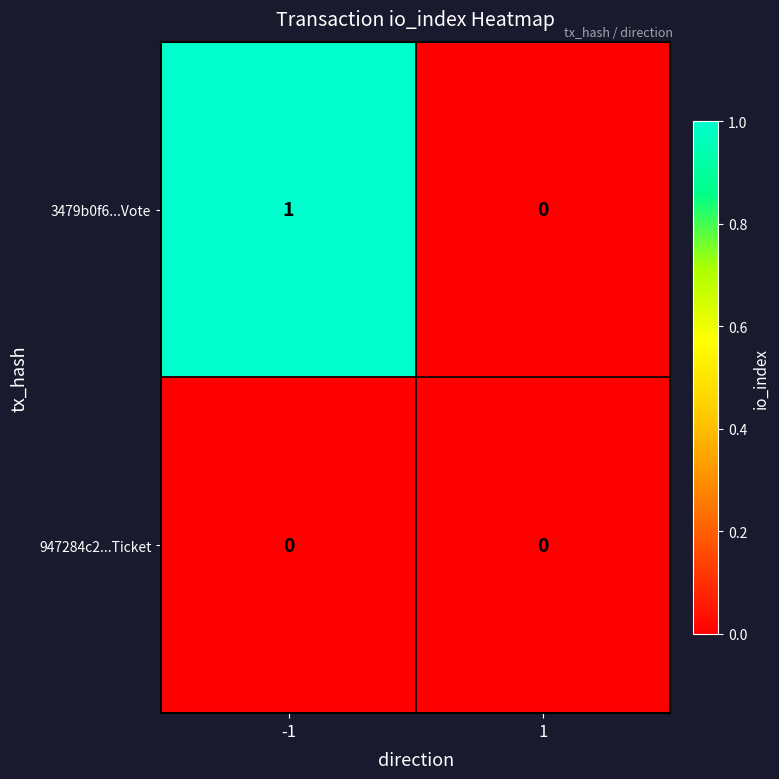

Which series has the largest total across all categories?

3479b0f6...Vote